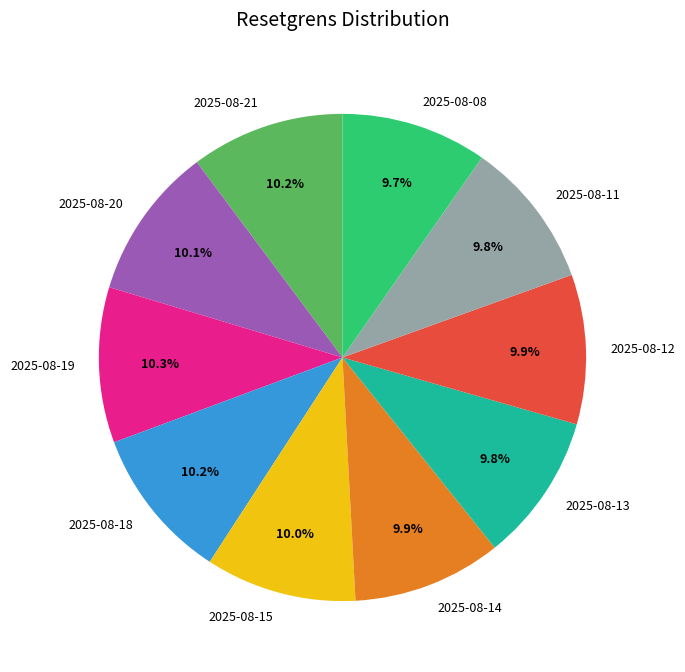

Approximately how many times larger is the value at 2025-08-19 compared to 2025-08-11?

1.1